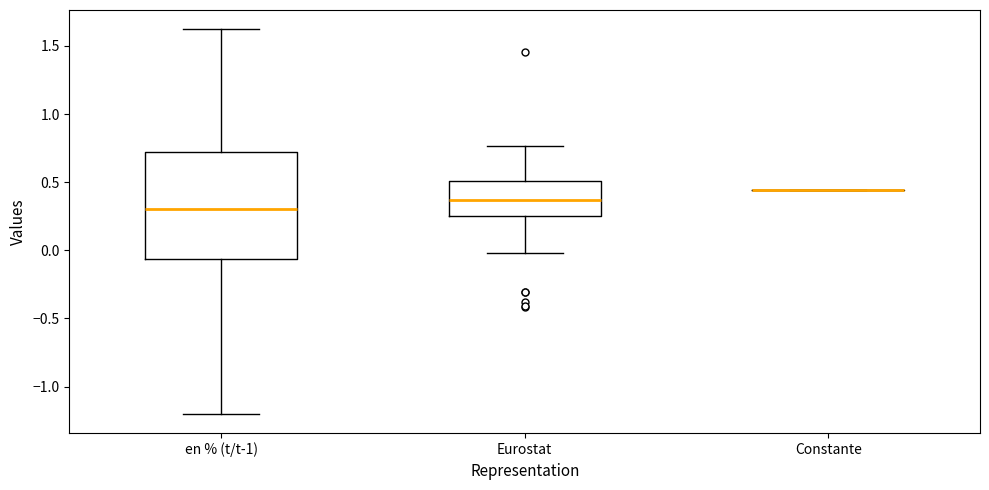

Reading left to right, read every box against the y-axis: the position of its median line, the range the box covers, and the ends of its whiskers. The values are not printed on the chart, so give them approximately, as read against the axis.

en % (t/t-1): median 0.30, box -0.05 to 0.70, whiskers -1.20 to 1.60
Eurostat: median 0.35, box 0.25 to 0.50, whiskers 0.00 to 0.75
Constante: box collapsed to a line at 0.45, whiskers 0.45 to 0.45